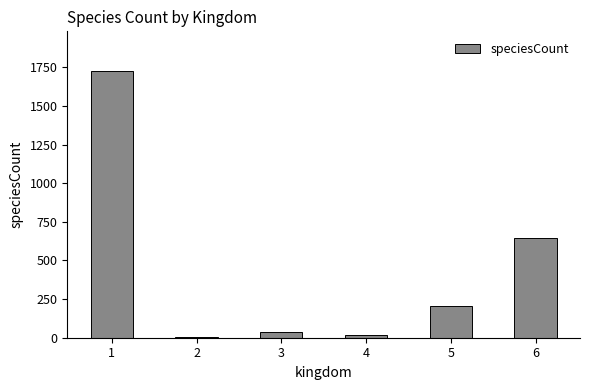

What is the ratio of the value at 5 to the value at 4?

10.4